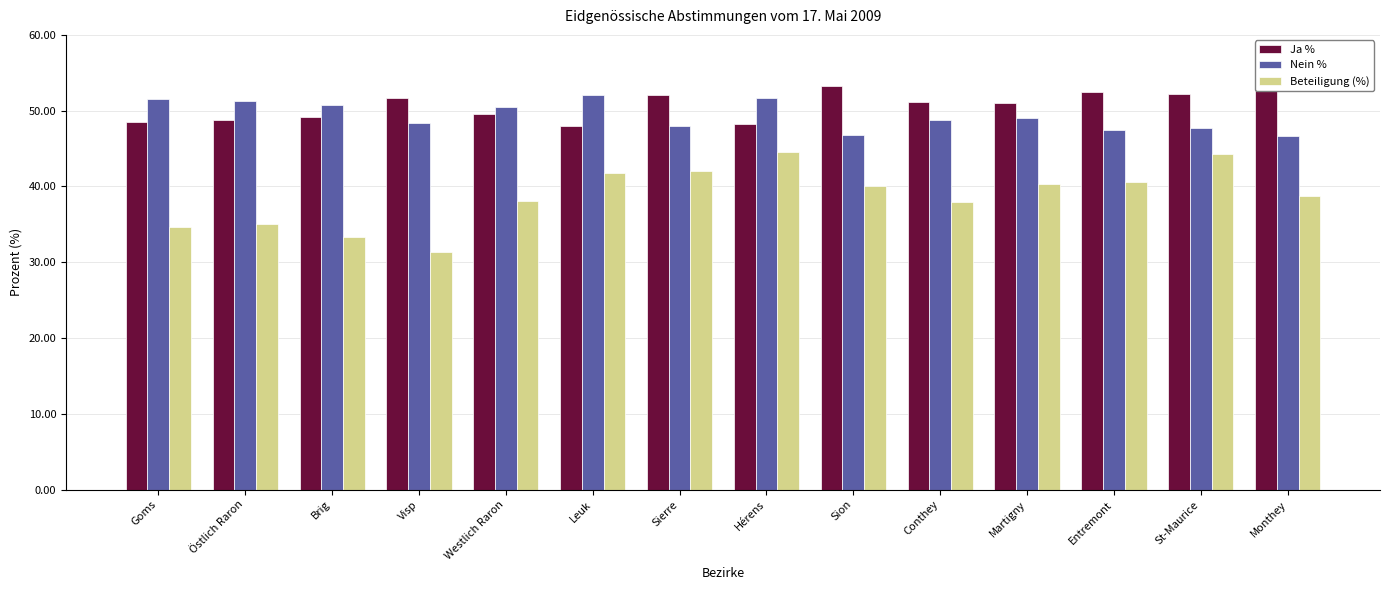

What is the difference between the second highest and second lowest values in the Ja % series?

5.0